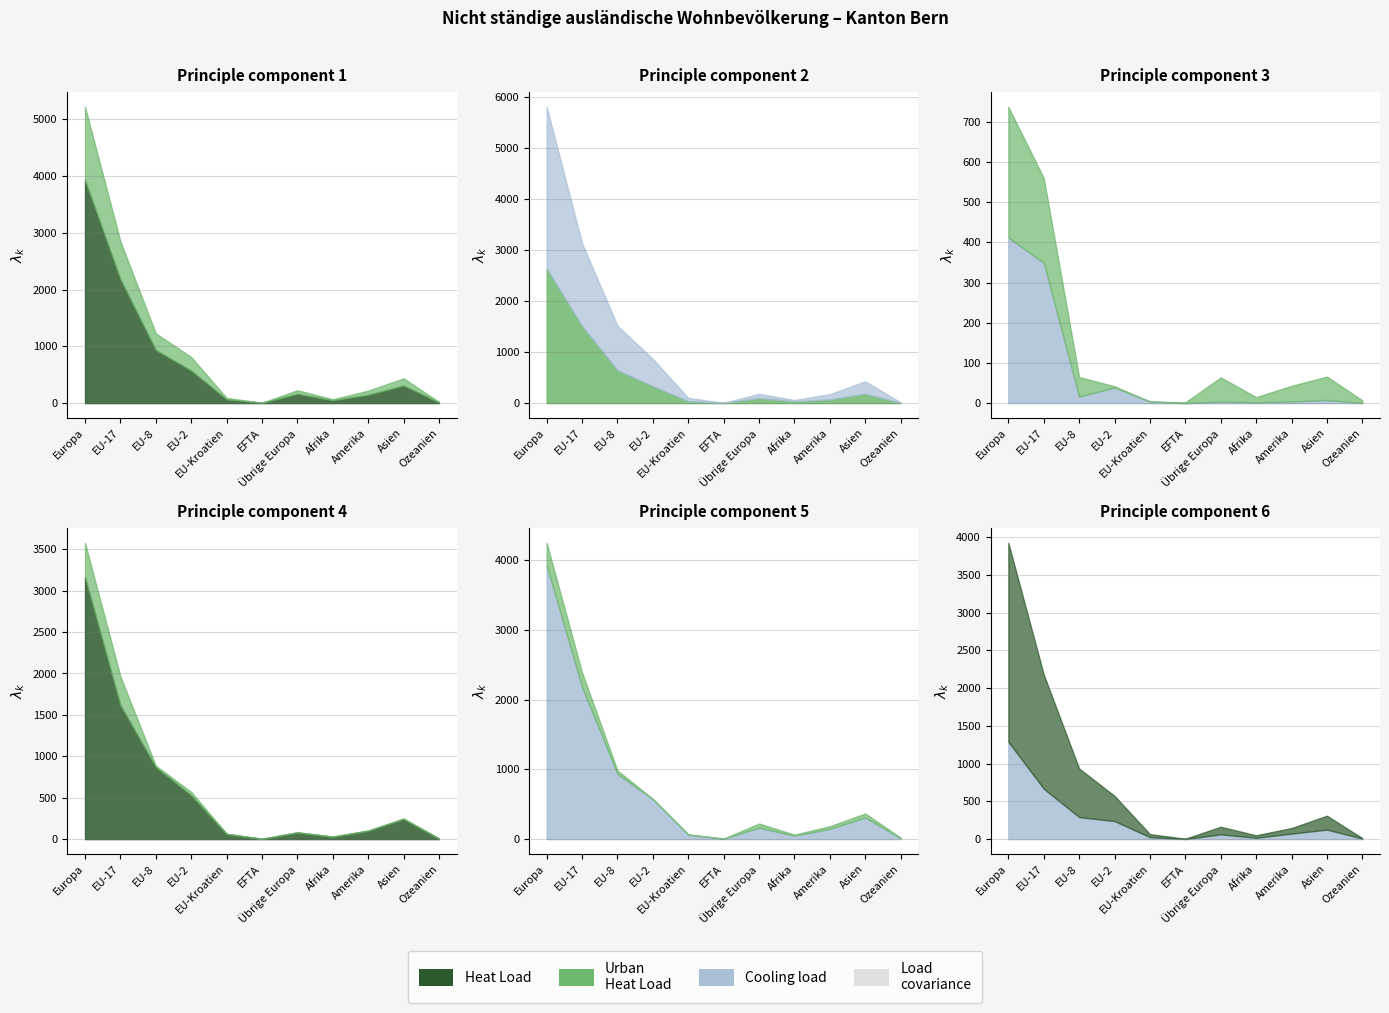

The value of Männer at Afrika is 44. True or false?

False